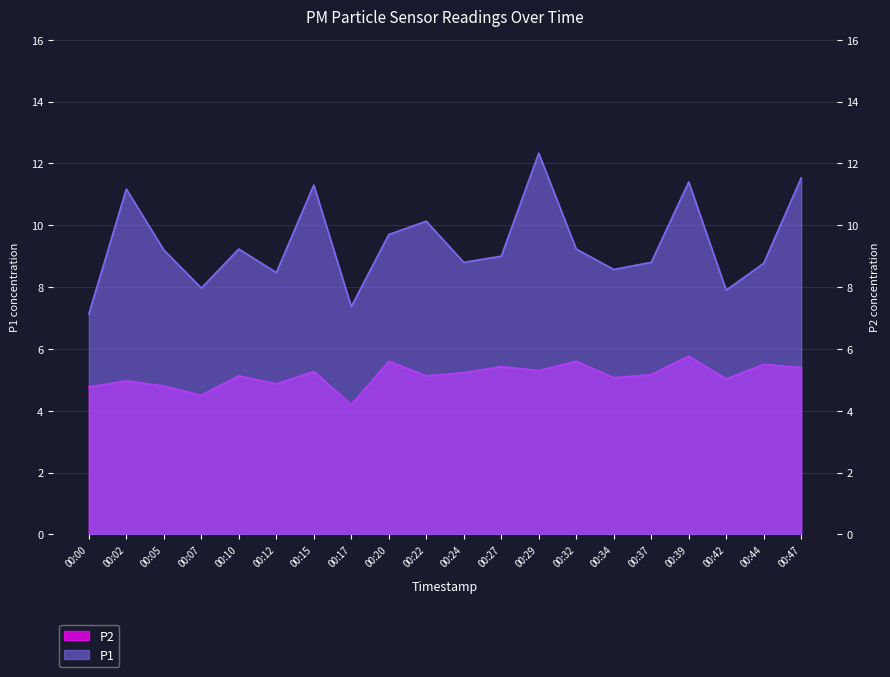

Which category has the lowest value in the P2 series?

00:17